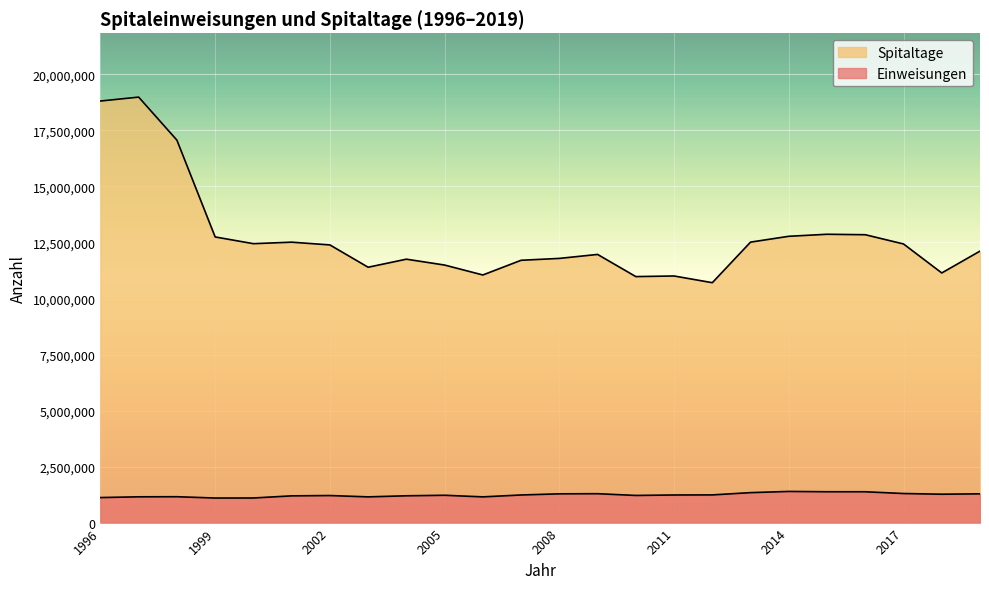

In Spitaltage, how many points are lower than both neighbors (excluding endpoints)?

6